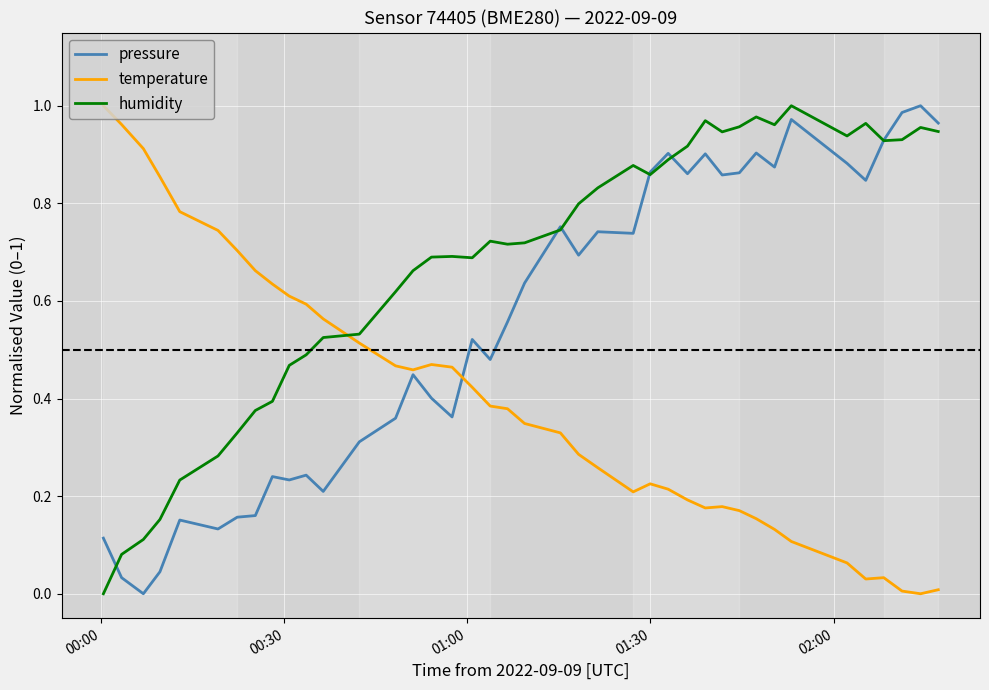

Which series ends up on top after the final intersection of pressure and temperature?

pressure